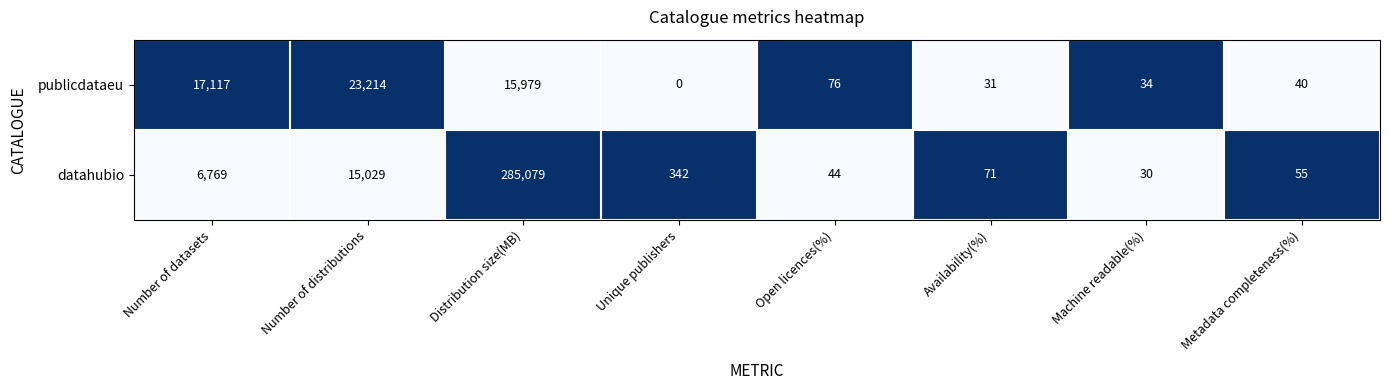

List the series in order of their peak value, lowest first.

publicdataeu, datahubio